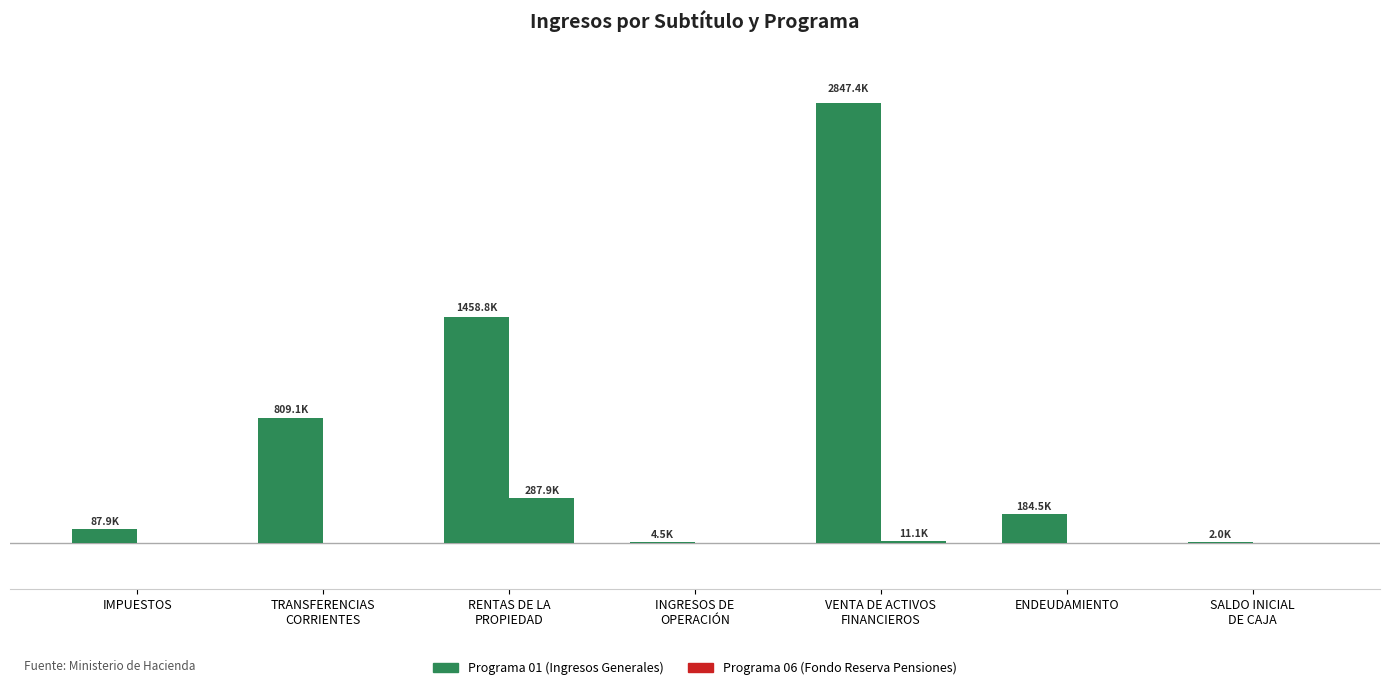

Does the chart contain stacked bars?

No